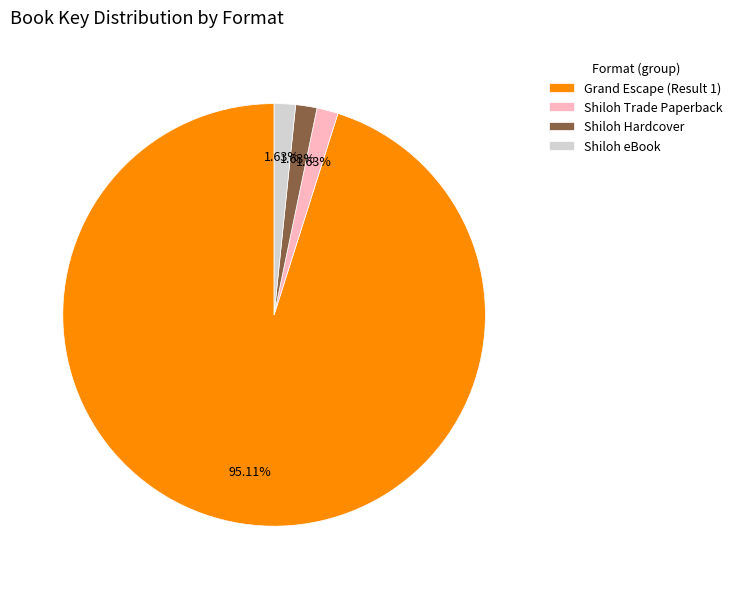

Is the sum of Grand Escape (Result 1) and Shiloh Trade Paperback greater than half?

Yes